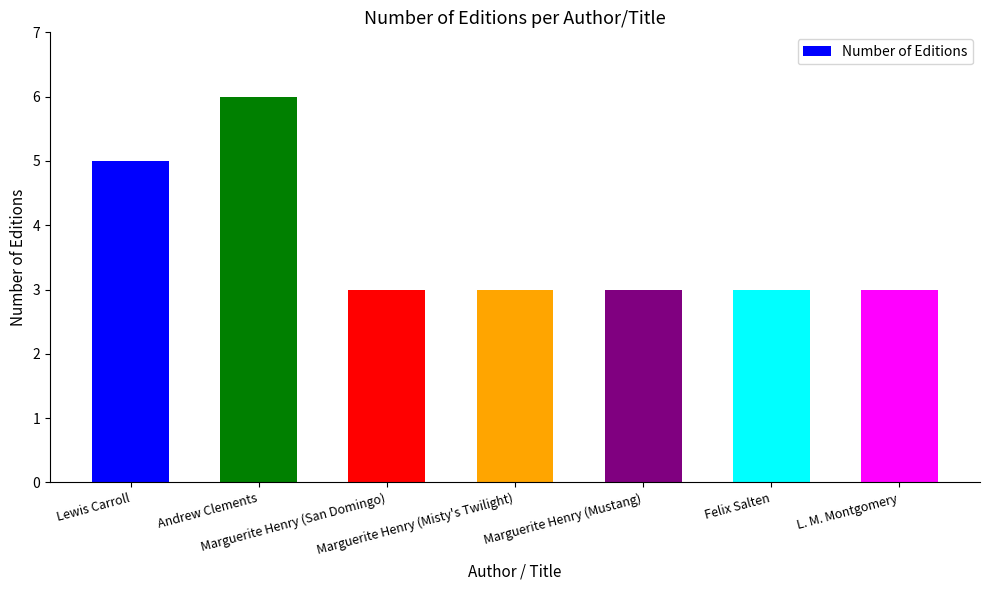

Reading left to right, extract all data points from this chart.

5	6	3	3	3	3	3